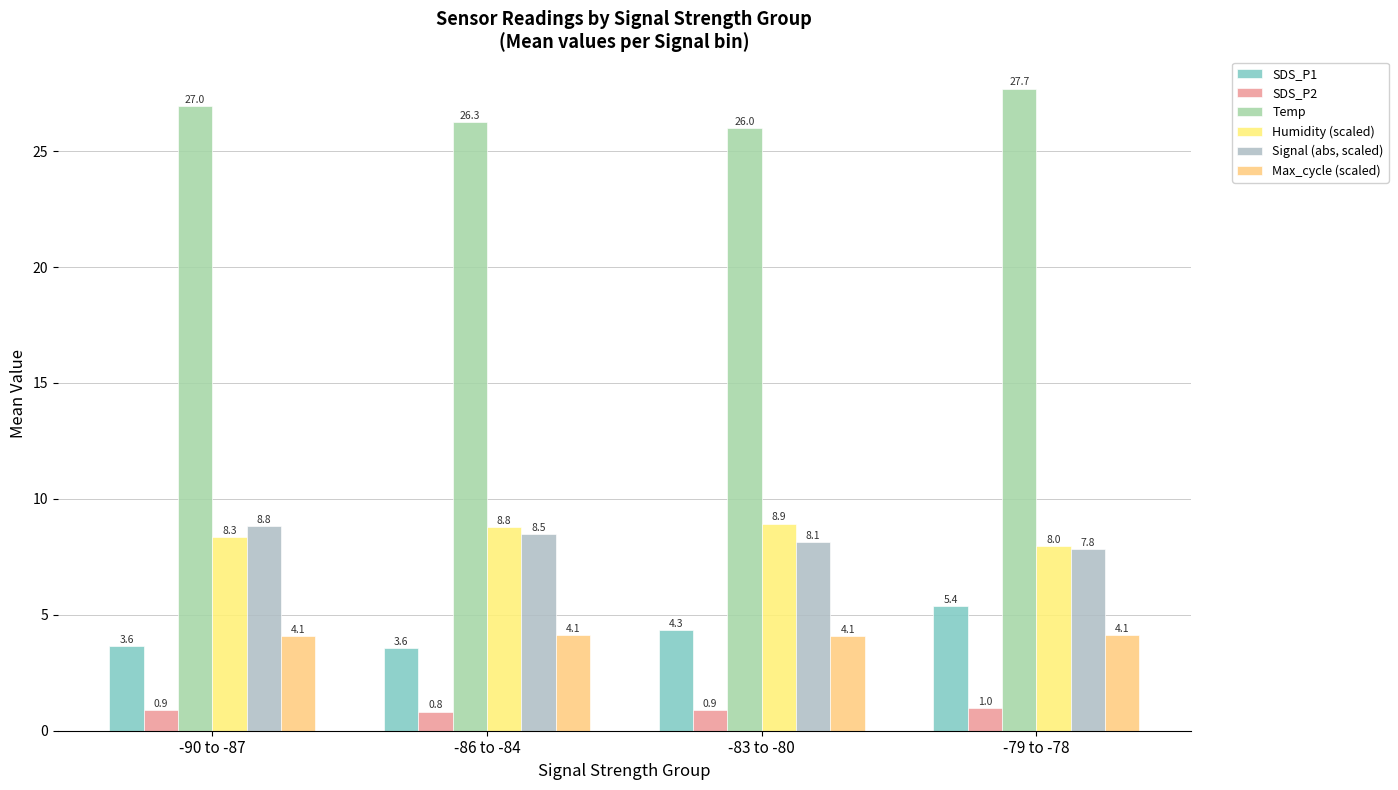

Which series has the largest range (max minus min)?

SDS_P1